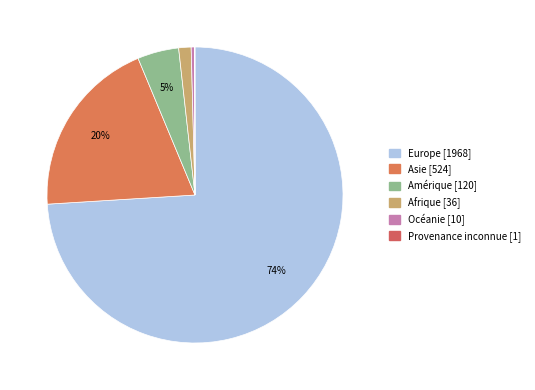

What percentage do Provenance inconnue and Asie together represent?

19.7%